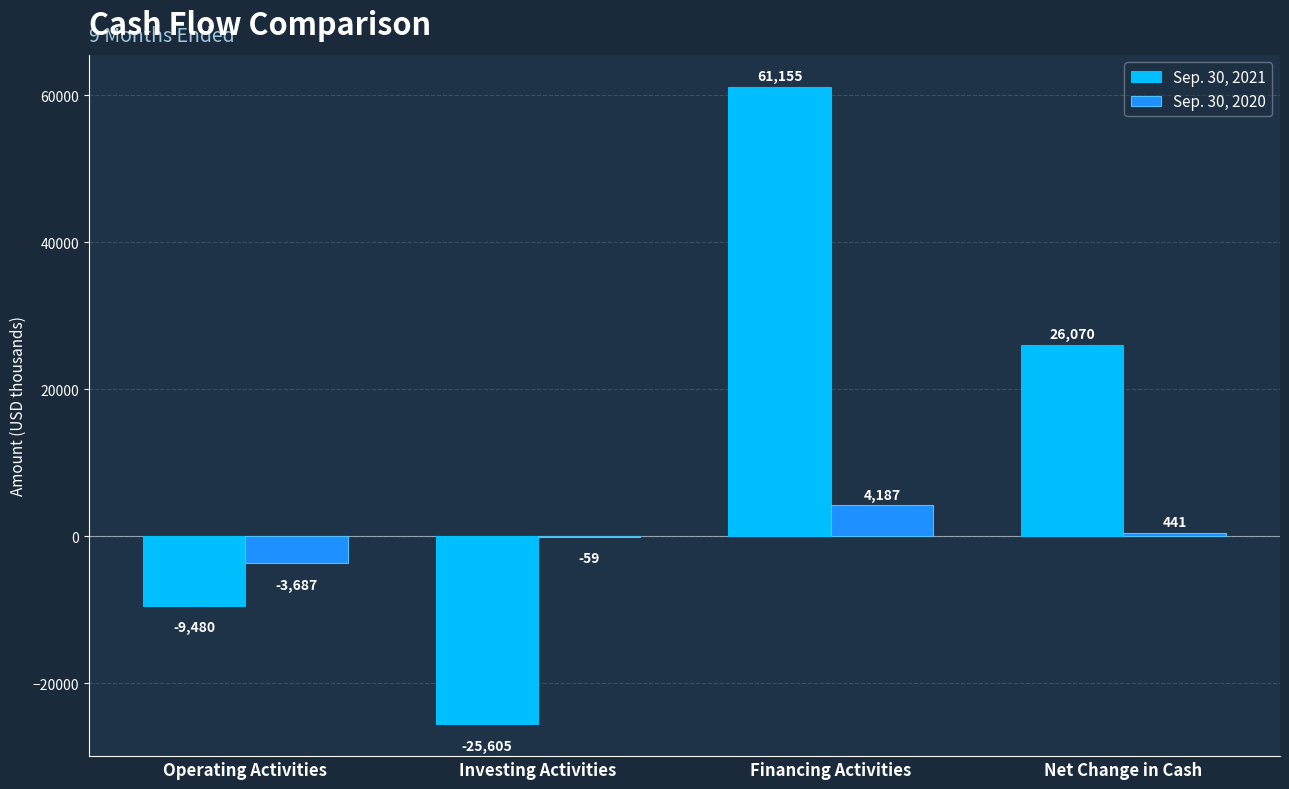

What is the sum of all Sep. 30, 2021 values?

52140